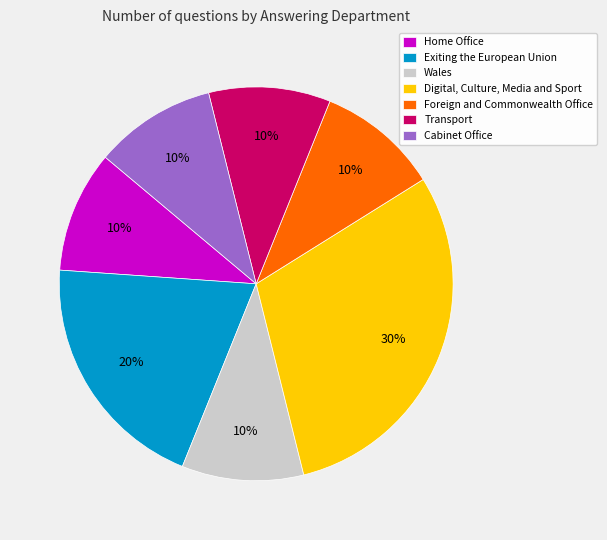

What percentage is the Exiting the European Union slice, to the nearest percent?

20%